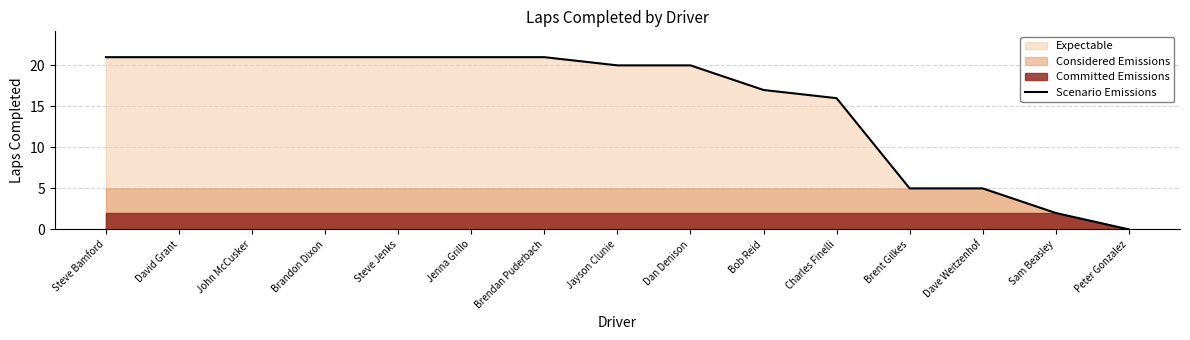

What is the average value?

15